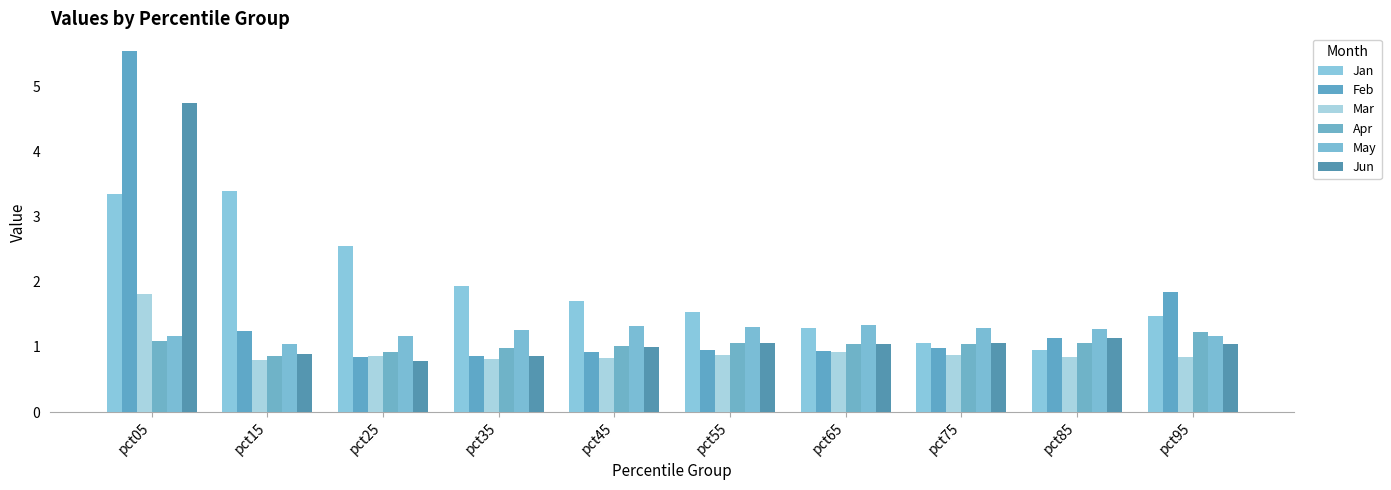

What is the difference between the maximum and second lowest values in the Apr series?

0.3